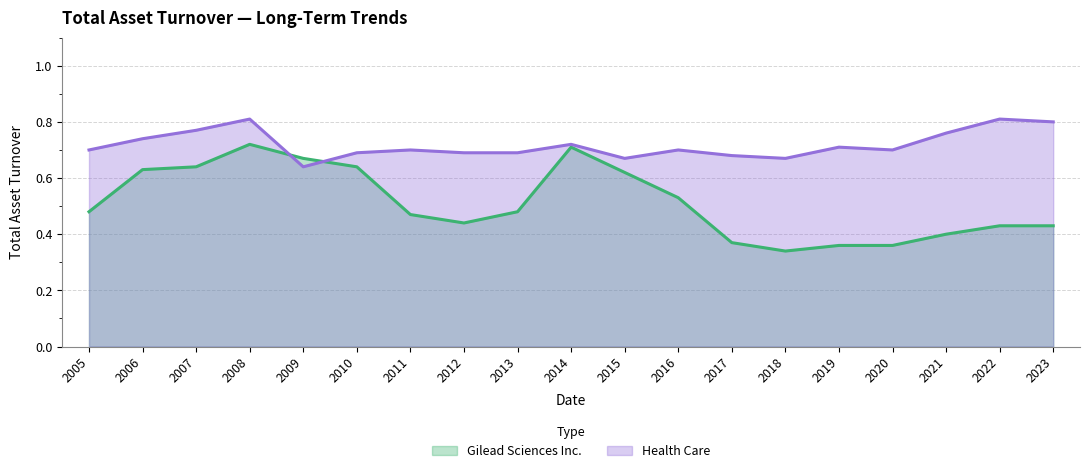

What are all the series names shown in the legend?

Gilead Sciences Inc., Health Care